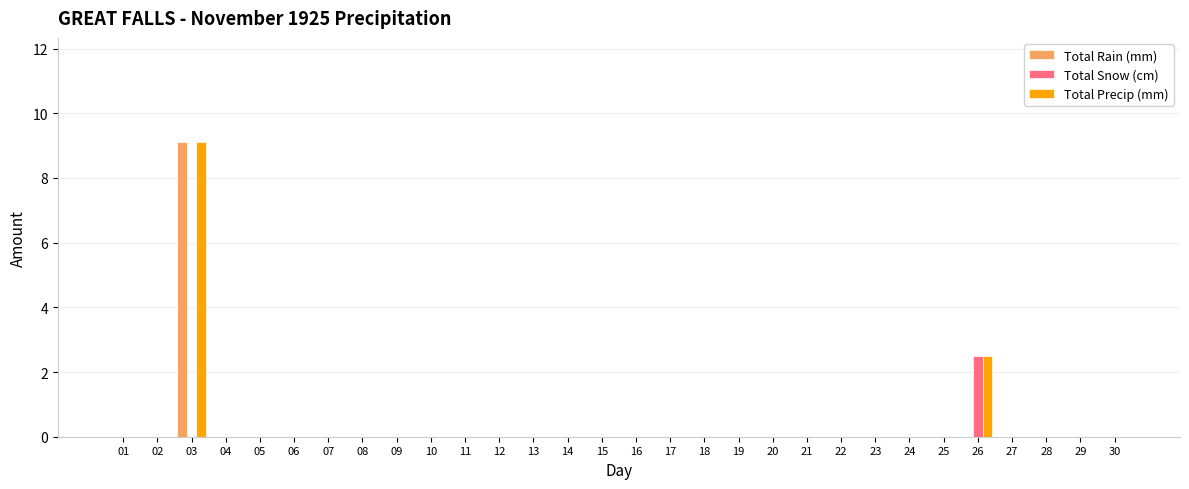

Reading left to right, transcribe all the data shown in this chart.

Total Rain (mm): 01=0.0	02=0.0	03=9.1	04=0.0	05=0.0	06=0.0	07=0.0	08=0.0	09=0.0	10=0.0	11=0.0	12=0.0	13=0.0	14=0.0	15=0.0	16=0.0	17=0.0	18=0.0	19=0.0	20=0.0	21=0.0	22=0.0	23=0.0	24=0.0	25=0.0	26=0.0	27=0.0	28=0.0	29=0.0	30=0.0
Total Snow (cm): 01=0.0	02=0.0	03=0.0	04=0.0	05=0.0	06=0.0	07=0.0	08=0.0	09=0.0	10=0.0	11=0.0	12=0.0	13=0.0	14=0.0	15=0.0	16=0.0	17=0.0	18=0.0	19=0.0	20=0.0	21=0.0	22=0.0	23=0.0	24=0.0	25=0.0	26=2.5	27=0.0	28=0.0	29=0.0	30=0.0
Total Precip (mm): 01=0.0	02=0.0	03=9.1	04=0.0	05=0.0	06=0.0	07=0.0	08=0.0	09=0.0	10=0.0	11=0.0	12=0.0	13=0.0	14=0.0	15=0.0	16=0.0	17=0.0	18=0.0	19=0.0	20=0.0	21=0.0	22=0.0	23=0.0	24=0.0	25=0.0	26=2.5	27=0.0	28=0.0	29=0.0	30=0.0